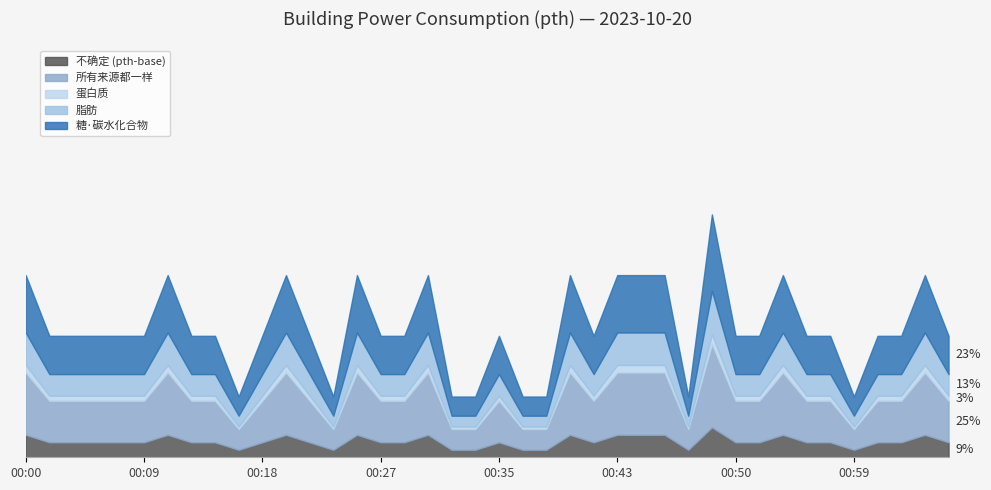

At which label is the value closest to 3?

00:00